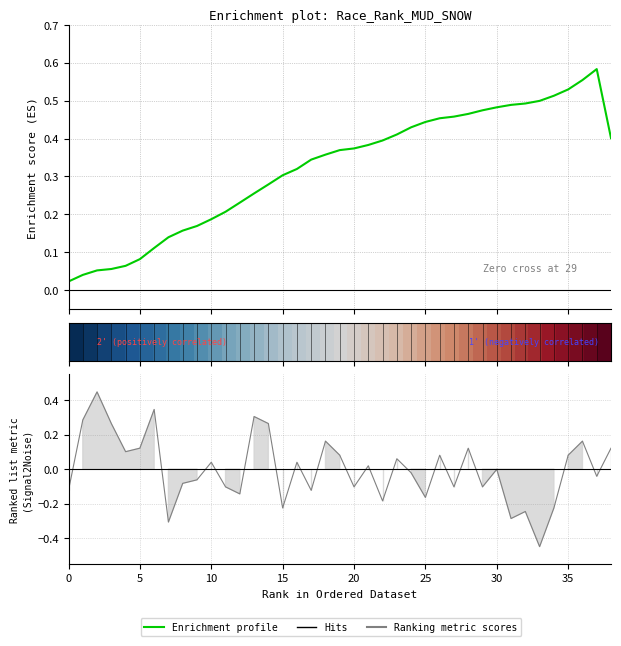

What is the difference between the Ranking metric scores values at 38 and 25?

0.3